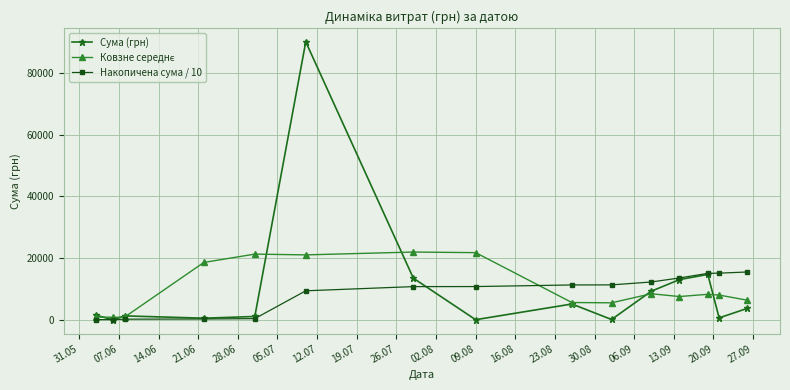

Which series has the widest spread of values?

Сума (грн)